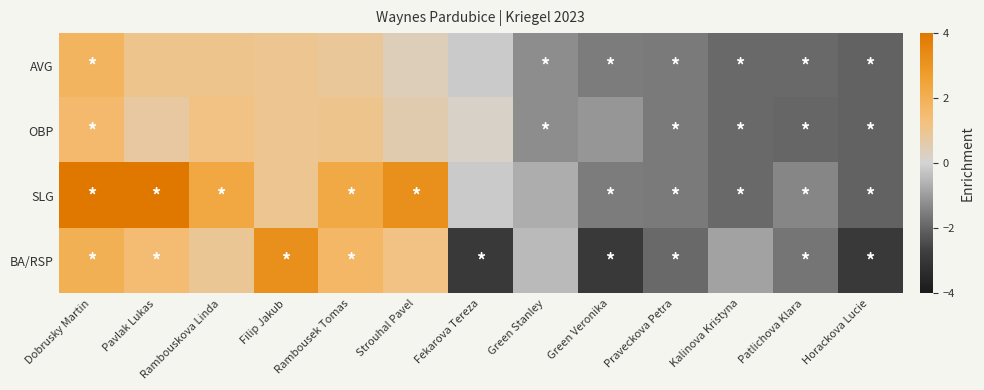

What is the difference between the highest and lowest values at Kalinova Kristyna?

1.0